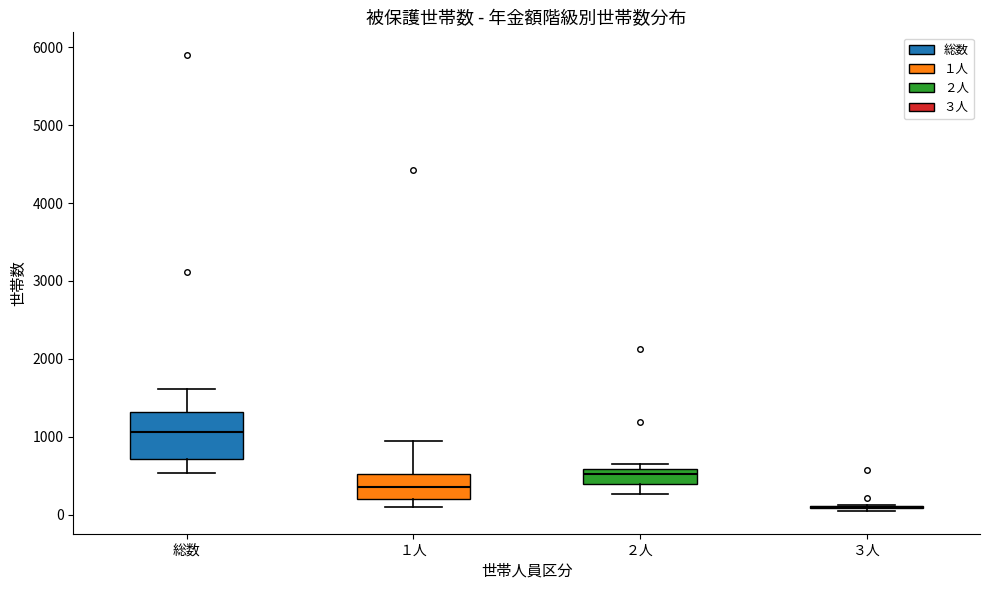

Comparing the boxes themselves (not the whiskers), which one is the tallest?

総数